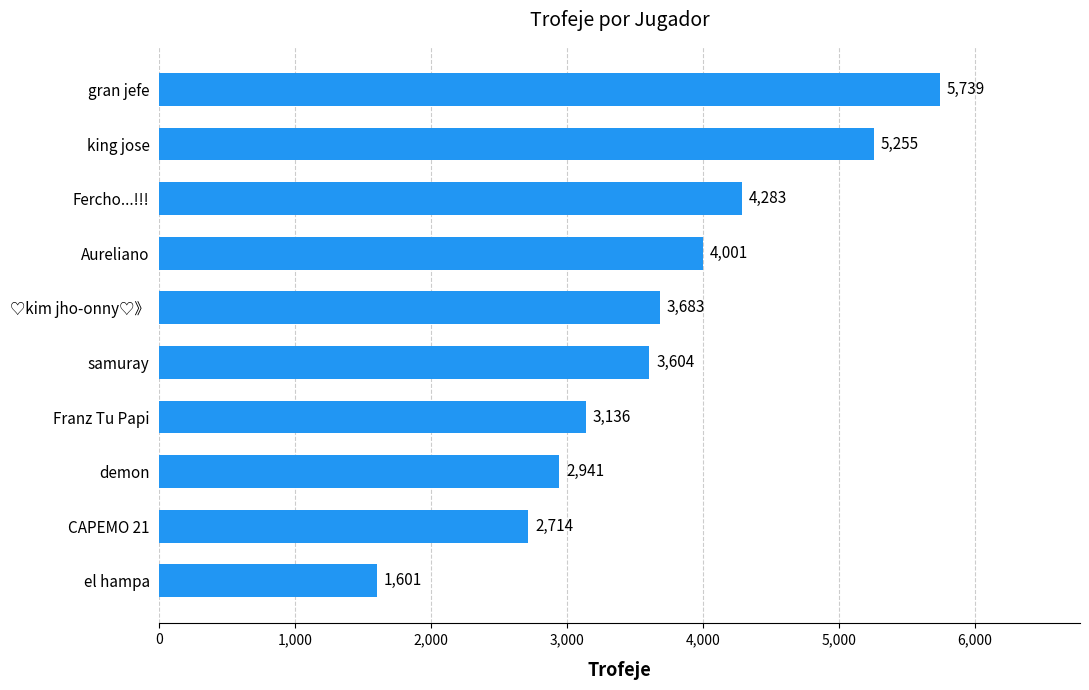

Rank the categories by value from lowest to highest.

el hampa, CAPEMO 21, demon, Franz Tu Papi, samuray, ♡kim jho-onny♡》, Aureliano, Fercho...!!!, king jose, gran jefe